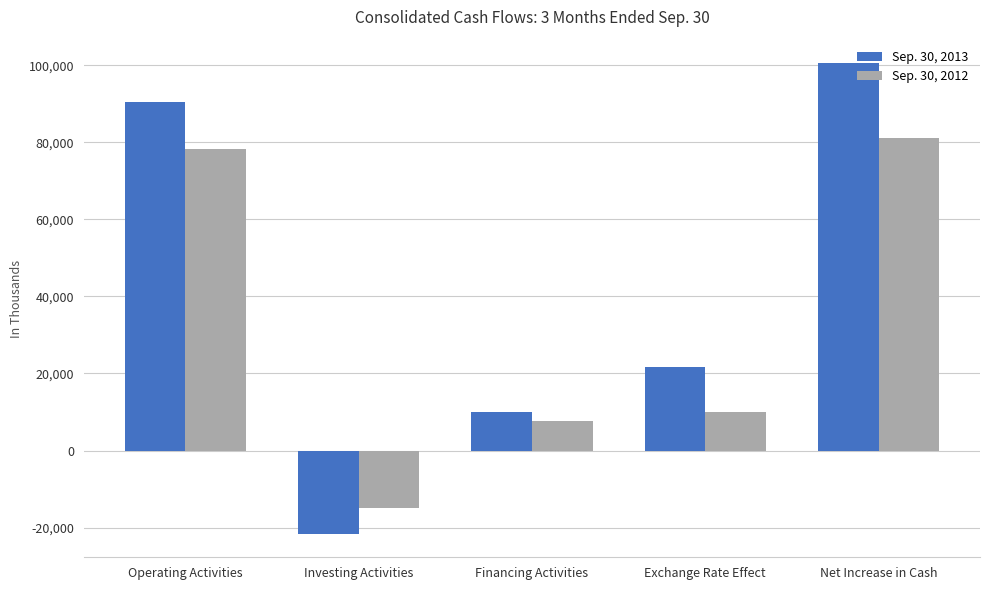

Reading left to right, list all the values displayed in this chart.

Sep. 30, 2013: Operating Activities=90425	Investing Activities=-21592	Financing Activities=9960	Exchange Rate Effect=21733	Net Increase in Cash=100526
Sep. 30, 2012: Operating Activities=78254	Investing Activities=-14983	Financing Activities=7690	Exchange Rate Effect=10127	Net Increase in Cash=81088